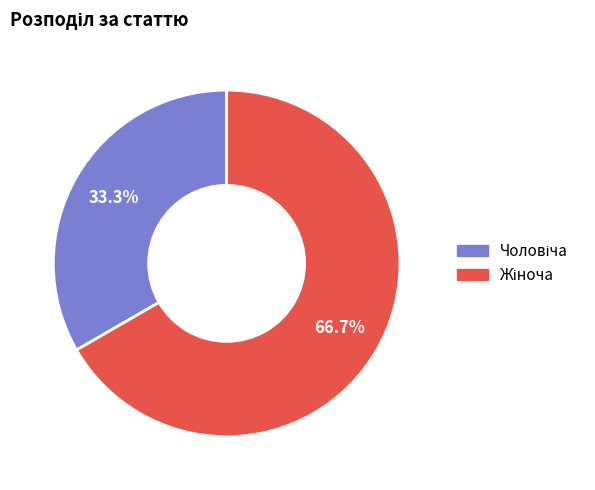

How many slices are in this pie chart?

2